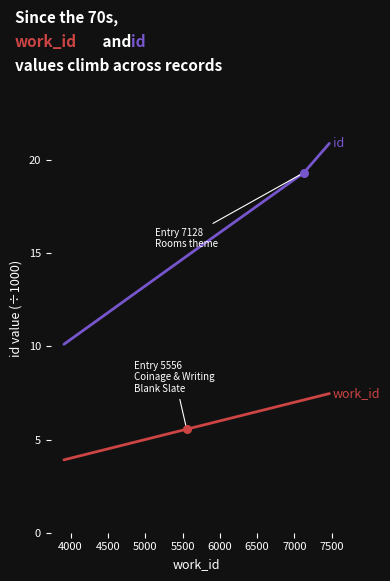

What is the minimum value shown in the chart?

3.9